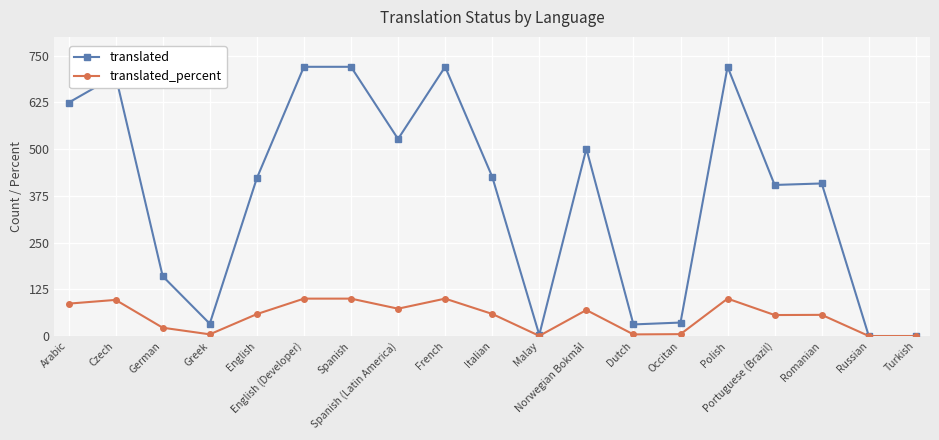

Which series has the largest range (max minus min)?

translated